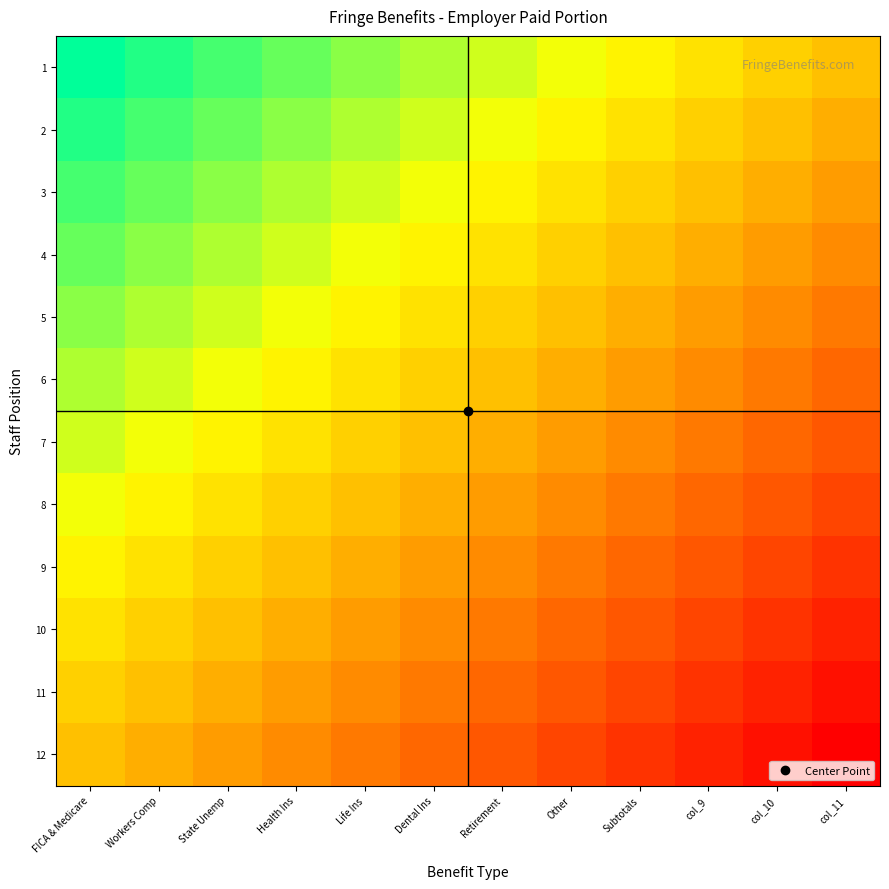

At which category is the sum across all series the highest?

FICA & Medicare